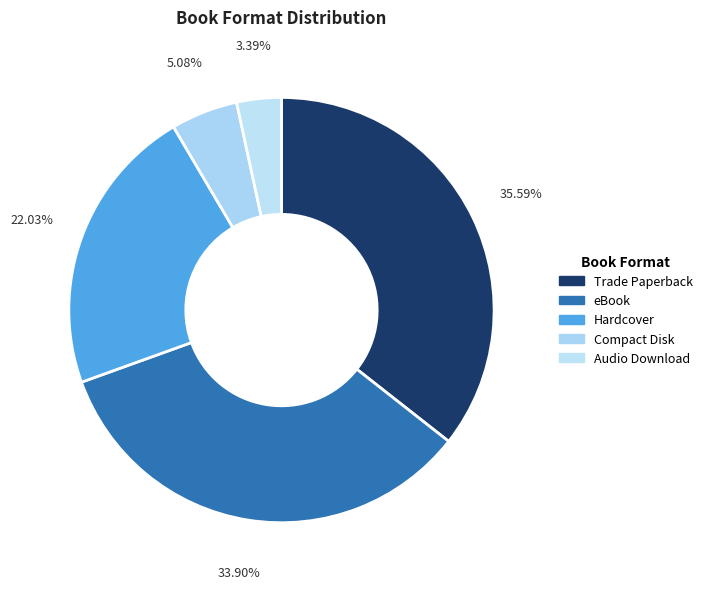

Which has a higher value, Audio Download or Trade Paperback?

Trade Paperback